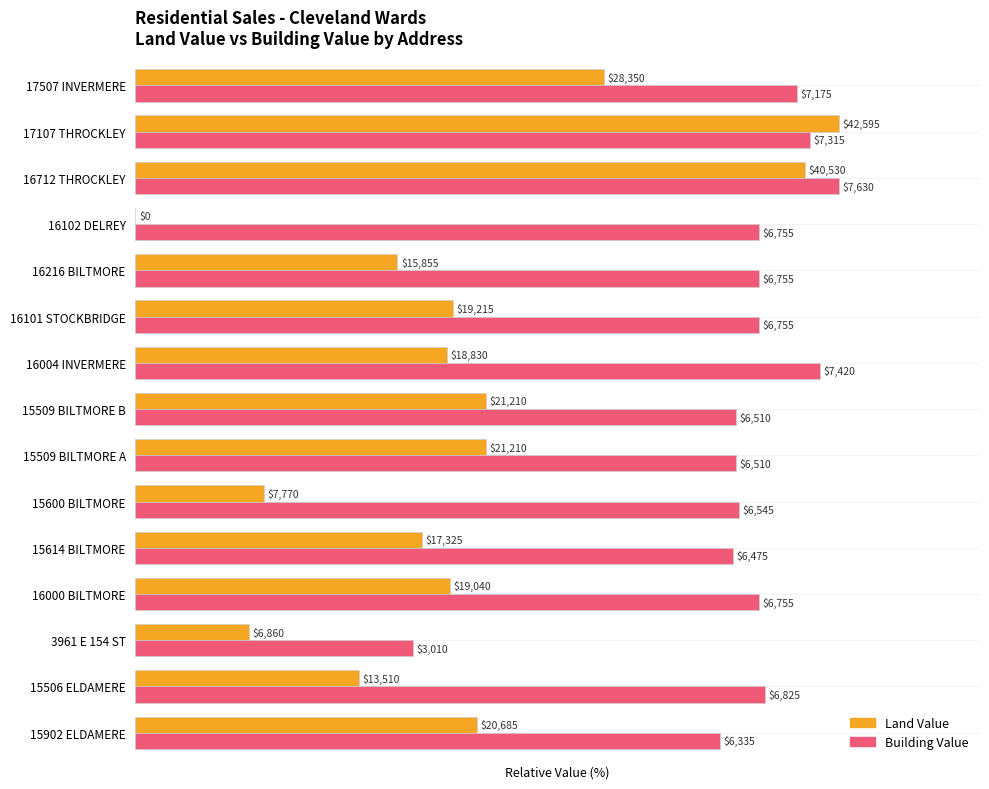

What are all the series names shown in the legend?

Land Value, Building Value